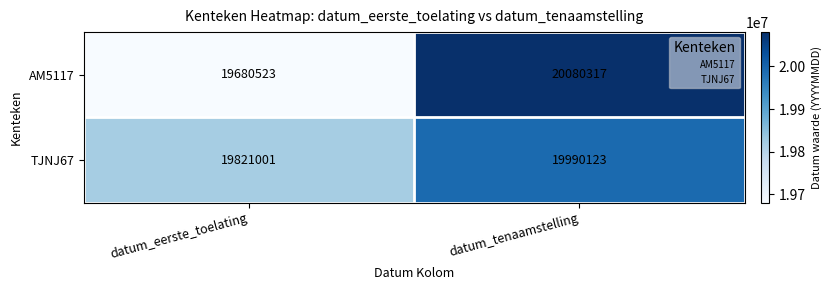

Which series changed the most between datum_eerste_toelating and datum_tenaamstelling?

AM5117